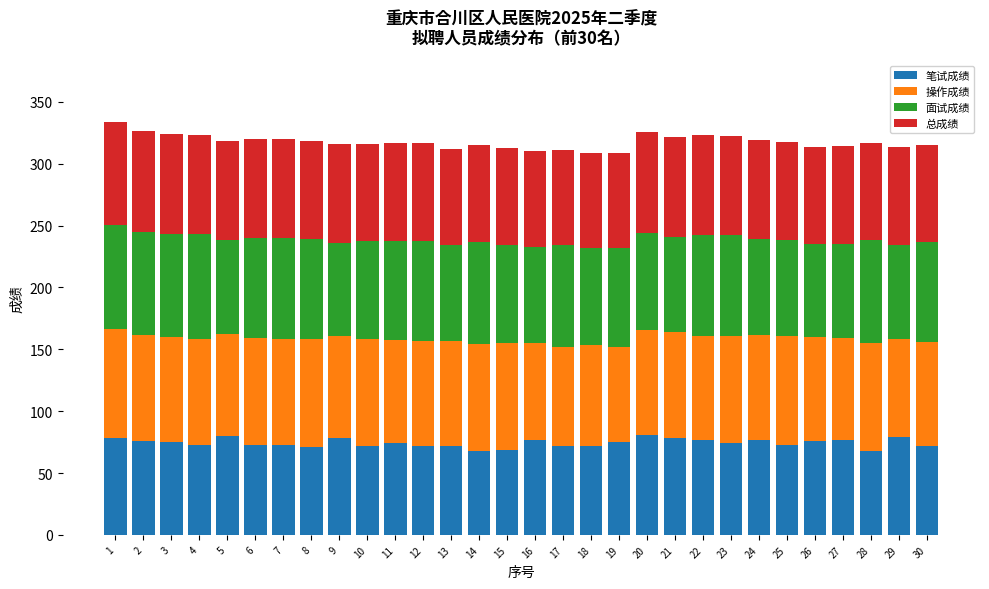

What is the average value of the 笔试成绩 series?

74.4